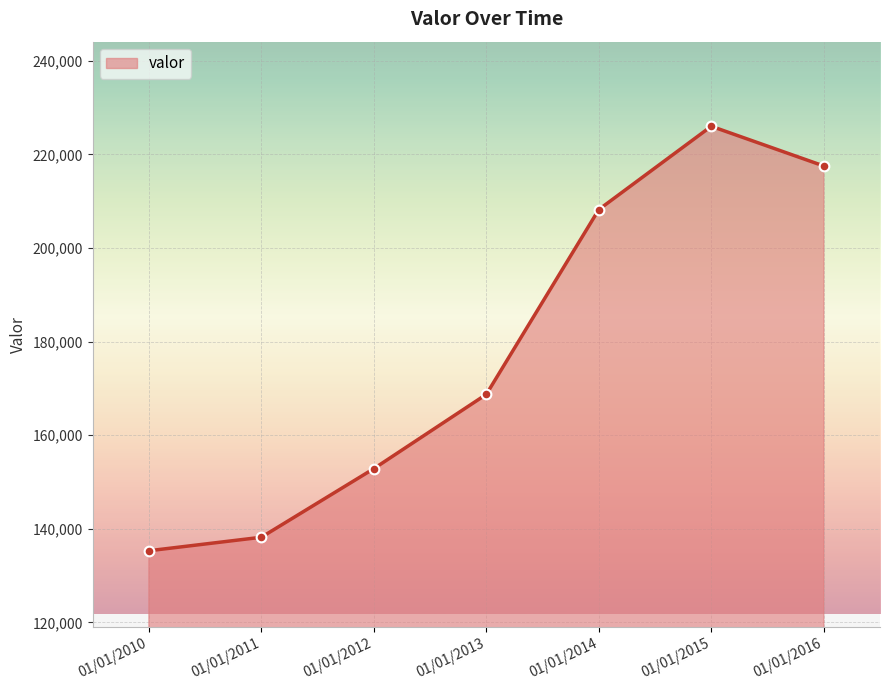

True or false: the data shows 168738 at 01/01/2013.

True